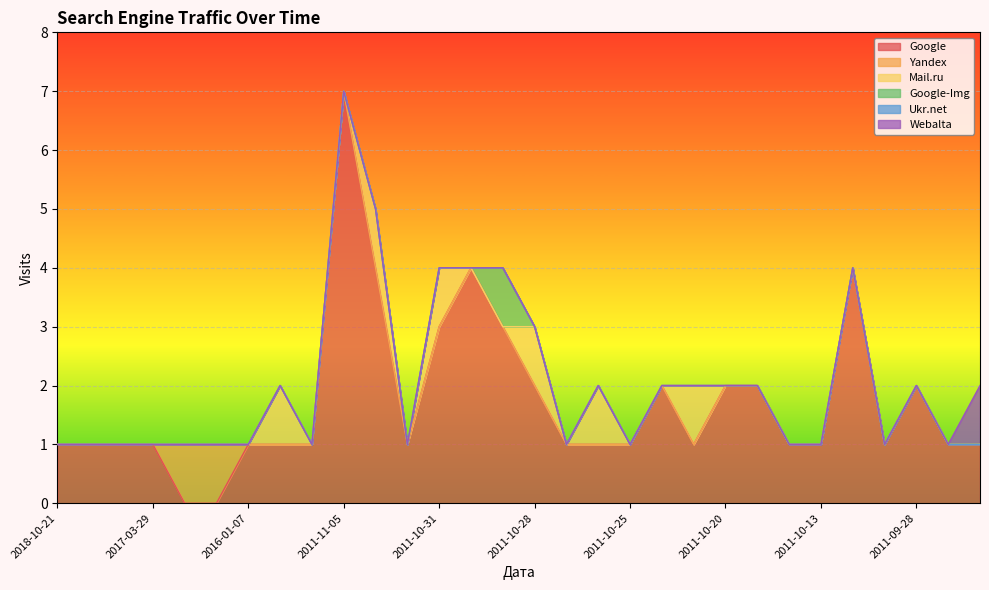

Reading left to right, list all the values displayed in this chart.

Google: 1	1	1	1	0	0	1	1	1	7	4	1	3	4	3	2	1	1	1	2	1	2	2	1	1	4	1	2	1	1
Yandex: 0	0	0	0	1	1	0	0	0	0	0	0	0	0	0	0	0	0	0	0	0	0	0	0	0	0	0	0	0	0
Mail.ru: 0	0	0	0	0	0	0	1	0	0	1	0	1	0	0	1	0	1	0	0	1	0	0	0	0	0	0	0	0	0
Google-Img: 0	0	0	0	0	0	0	0	0	0	0	0	0	0	1	0	0	0	0	0	0	0	0	0	0	0	0	0	0	0
Ukr.net: 0	0	0	0	0	0	0	0	0	0	0	0	0	0	0	0	0	0	0	0	0	0	0	0	0	0	0	0	0	0
Webalta: 0	0	0	0	0	0	0	0	0	0	0	0	0	0	0	0	0	0	0	0	0	0	0	0	0	0	0	0	0	1